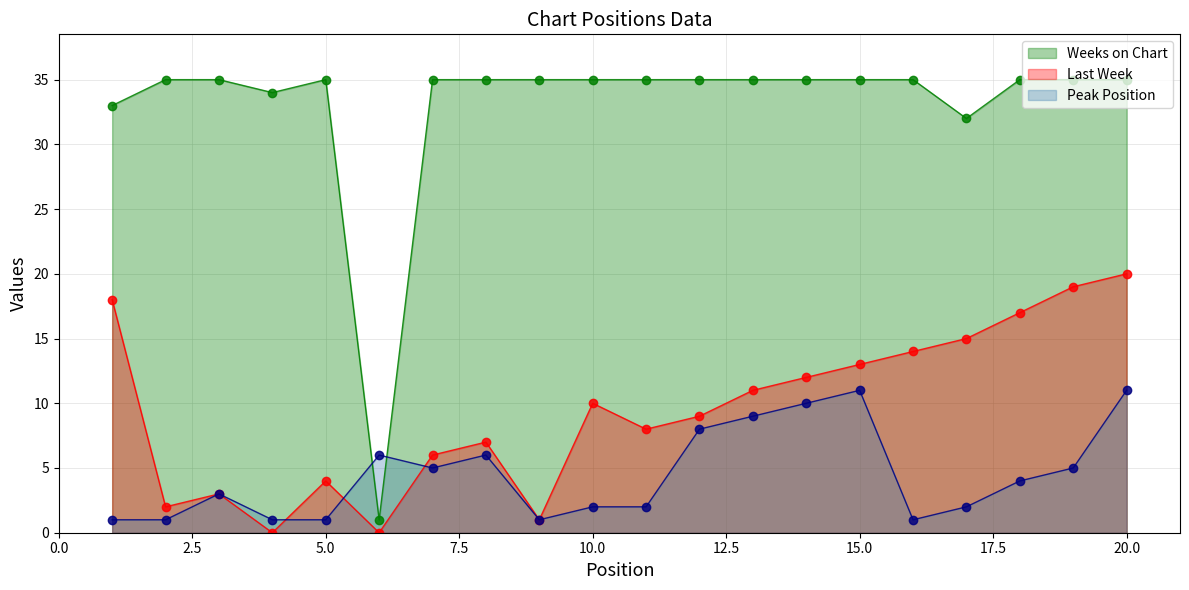

Which has a higher value, 16 or 19?

19